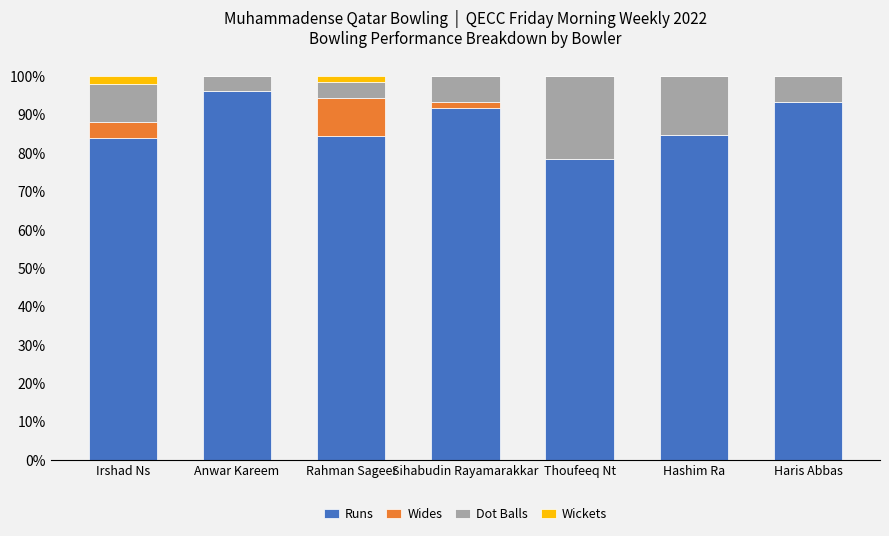

True or false: Runs has a value of 54.9 at Thoufeeq Nt.

False